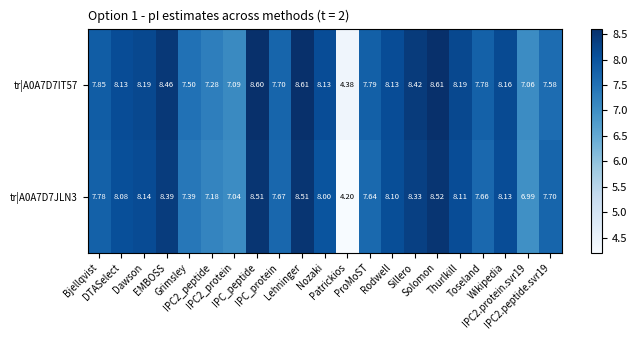

How many categories are shown in the chart?

21